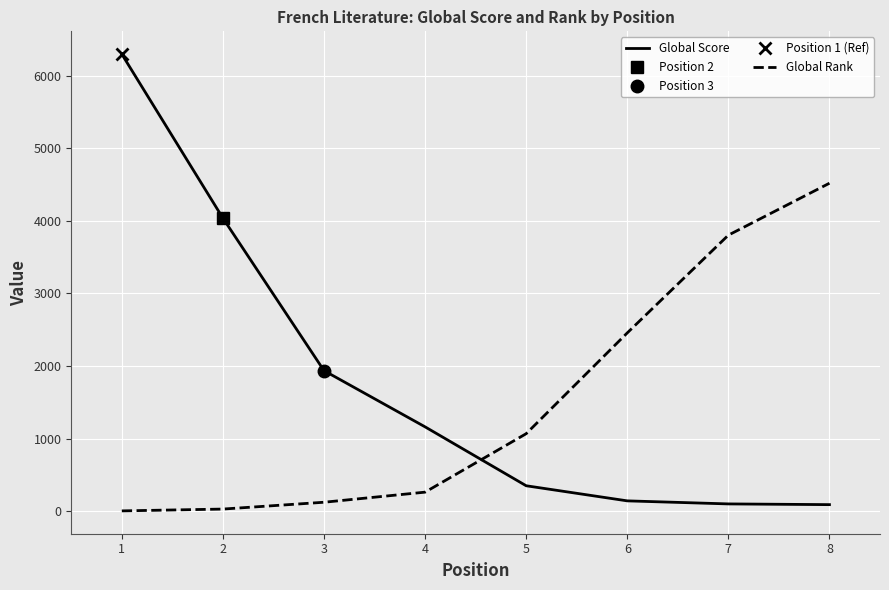

What is the difference between the maximum and minimum values in the Global Rank series?

4512